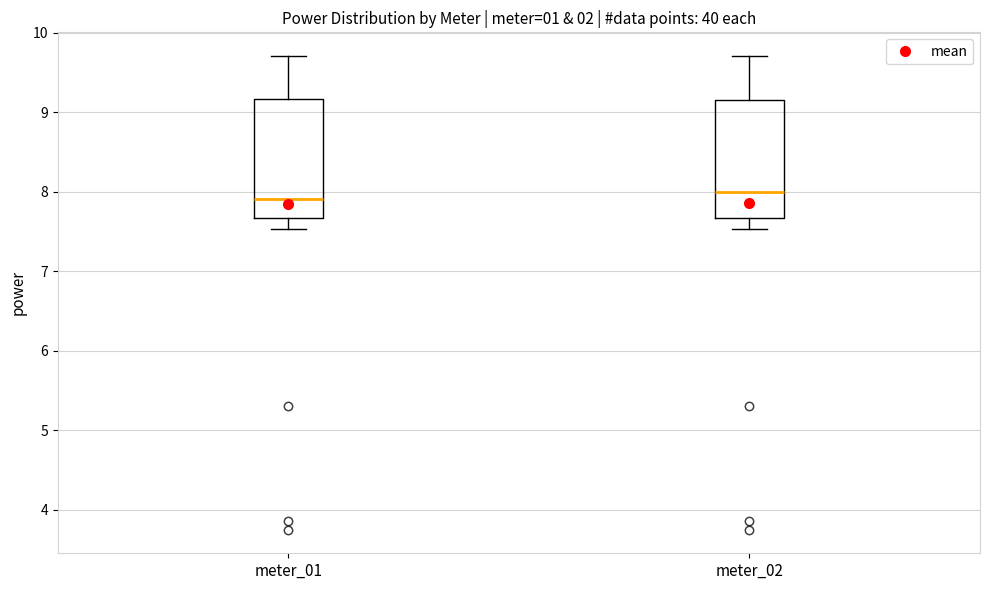

Reading left to right, read every box against the y-axis: the position of its median line, the range the box covers, and the ends of its whiskers. The values are not printed on the chart, so give them approximately, as read against the axis.

meter_01: median 7.9, box 7.7 to 9.2, whiskers 7.5 to 9.7
meter_02: median 8.0, box 7.7 to 9.2, whiskers 7.5 to 9.7